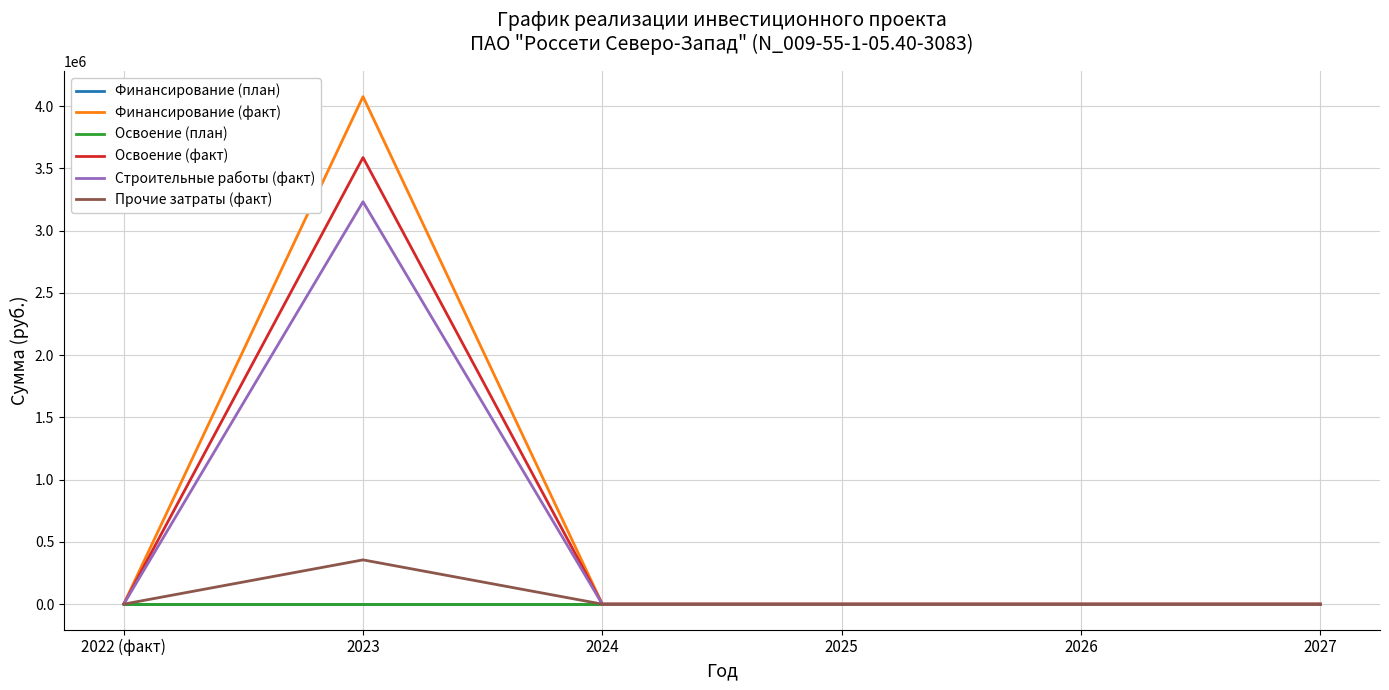

What is the label of the 3rd point from the right?

2025